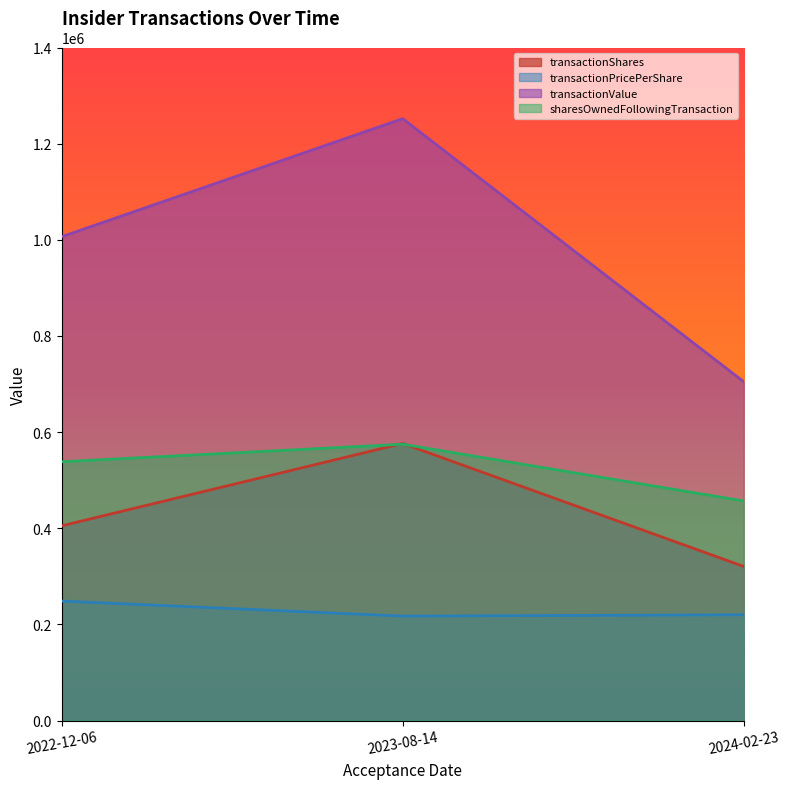

What is the average value of the transactionPricePerShare series?

228550